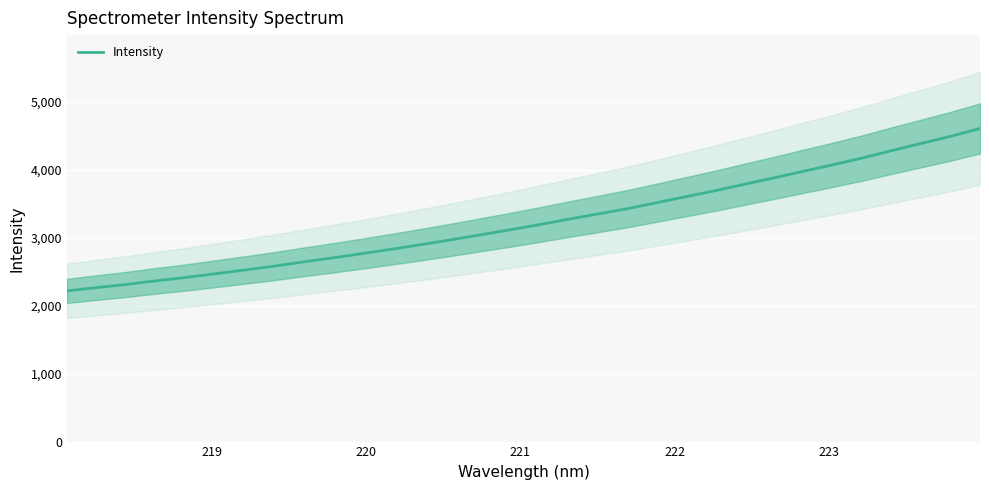

How many series are shown in this chart?

1